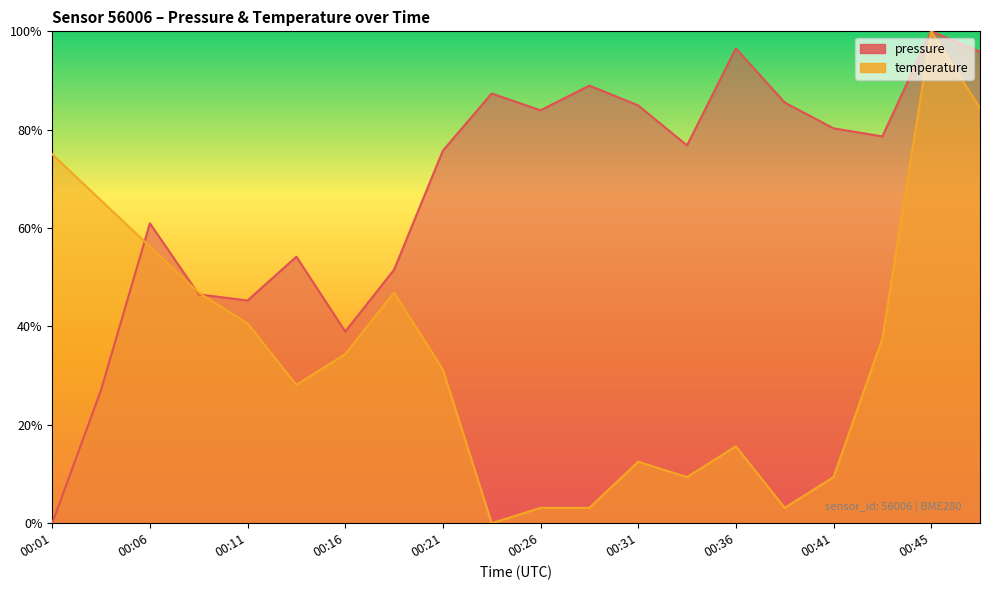

Reading right to left, extract all data points from this chart.

pressure: 95.9	100.0	78.6	80.3	85.5	96.5	76.8	84.9	89.0	83.9	87.4	75.7	51.5	39.0	54.2	45.3	46.5	61.0	27.1	0.0
temperature: 84.4	100.0	37.5	9.4	3.1	15.6	9.4	12.5	3.1	3.1	0.0	31.3	46.9	34.4	28.1	40.6	46.9	56.3	65.6	75.0